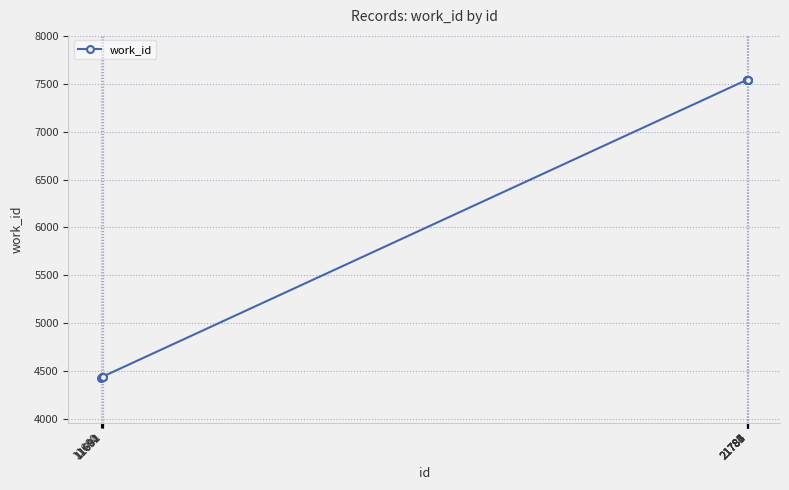

What is the smallest value displayed?

4425